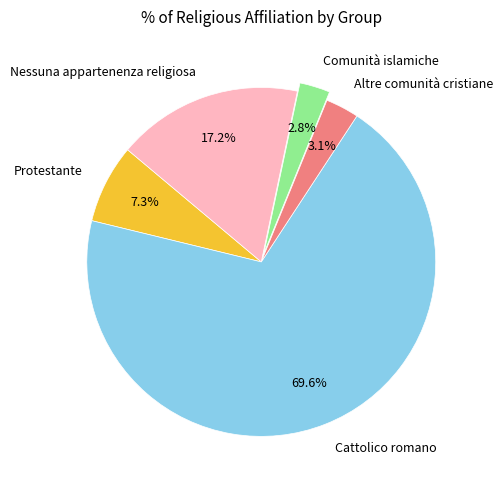

Approximately how many times larger is the value at Nessuna appartenenza religiosa compared to Protestante?

2.4